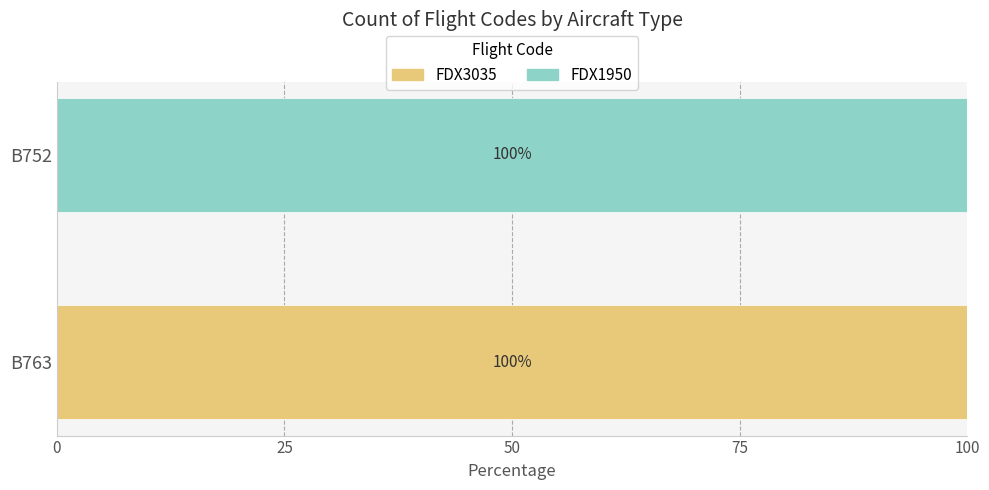

The value of FDX3035 at B752 is -57. True or false?

False